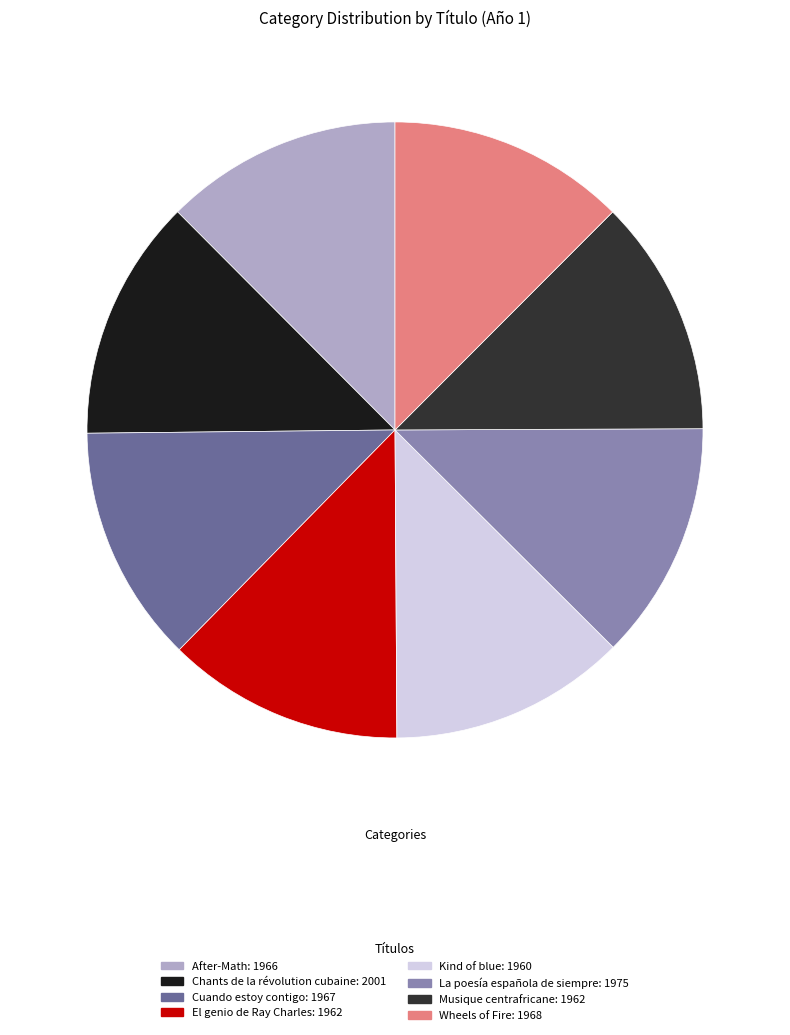

Do Musique centrafricane and Kind of blue together represent more than half of the pie?

No